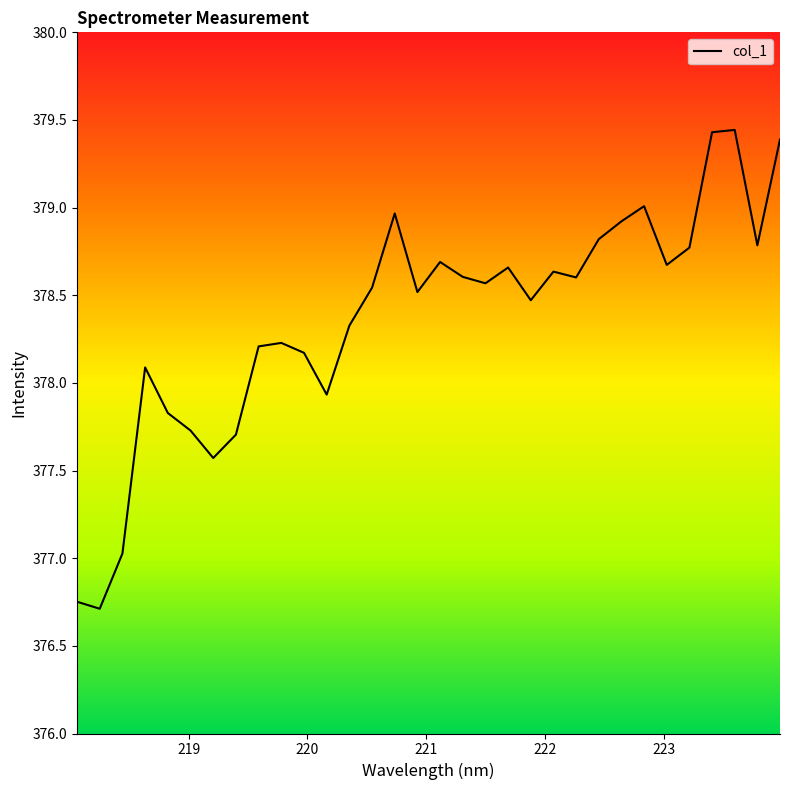

What is the difference between the maximum and minimum values?

2.7